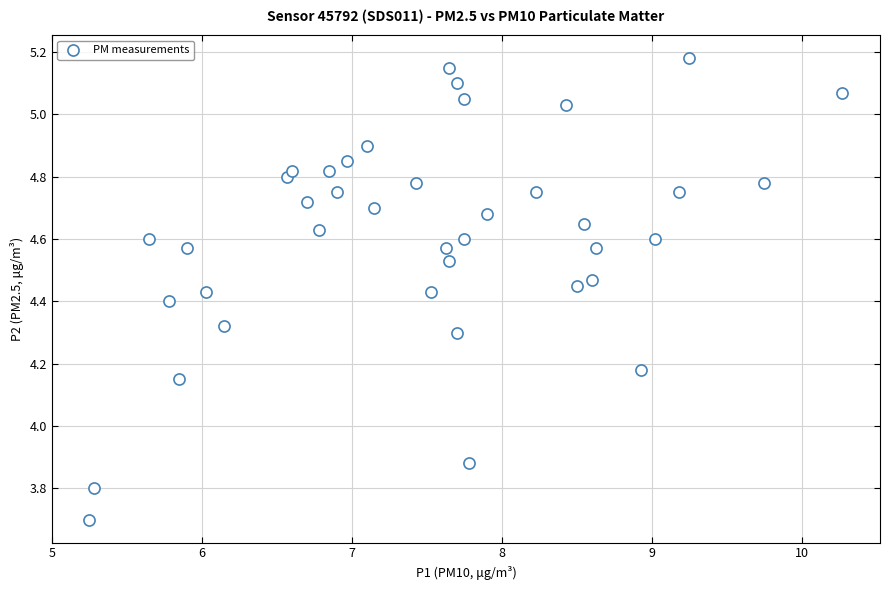

What is the range of Y values (max minus min)?

1.5